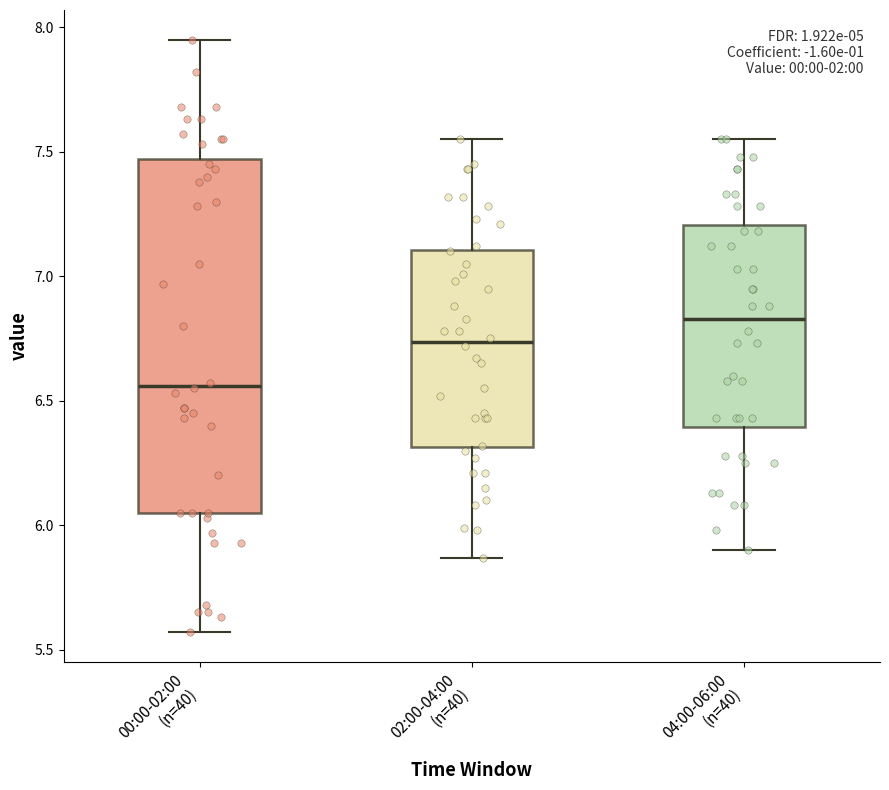

Which box's median line is the highest?

04:00-06:00 (n=40)